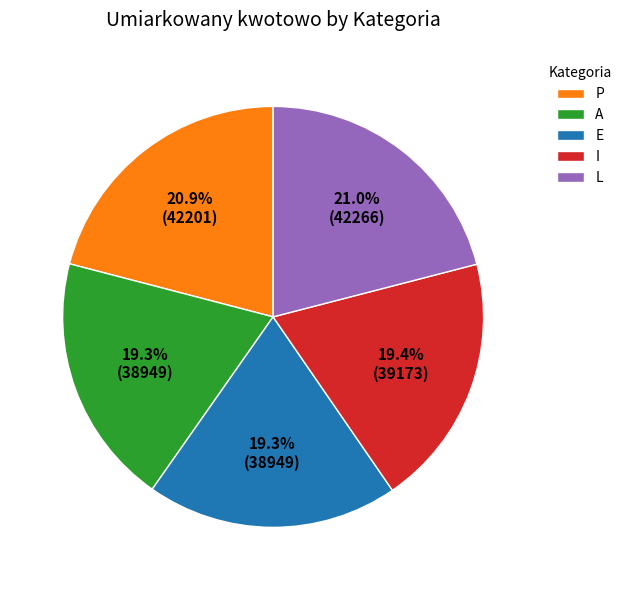

What percentage is the L slice, to the nearest percent?

21%